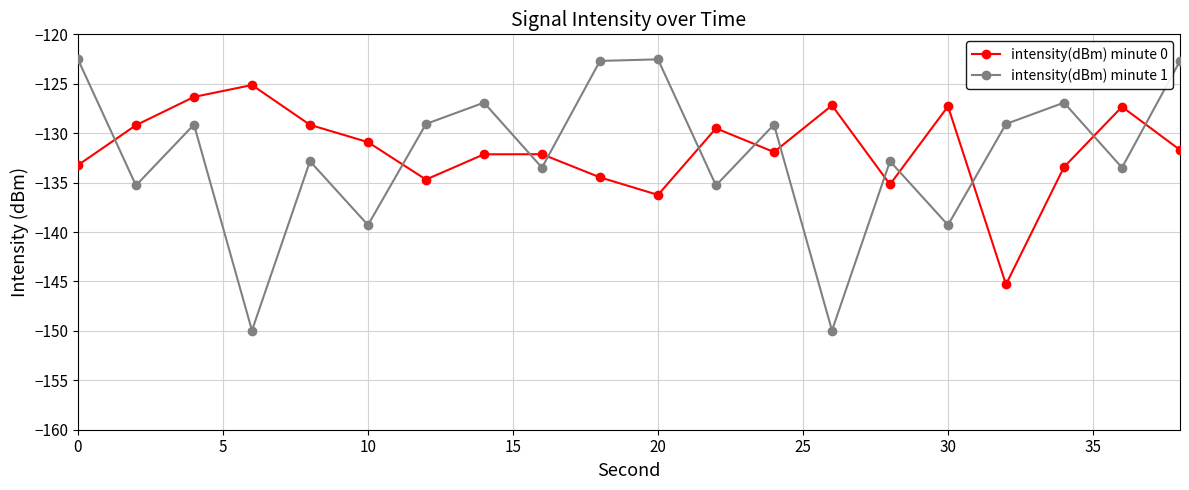

What are all the series names shown in the legend?

intensity(dBm) minute 0, intensity(dBm) minute 1